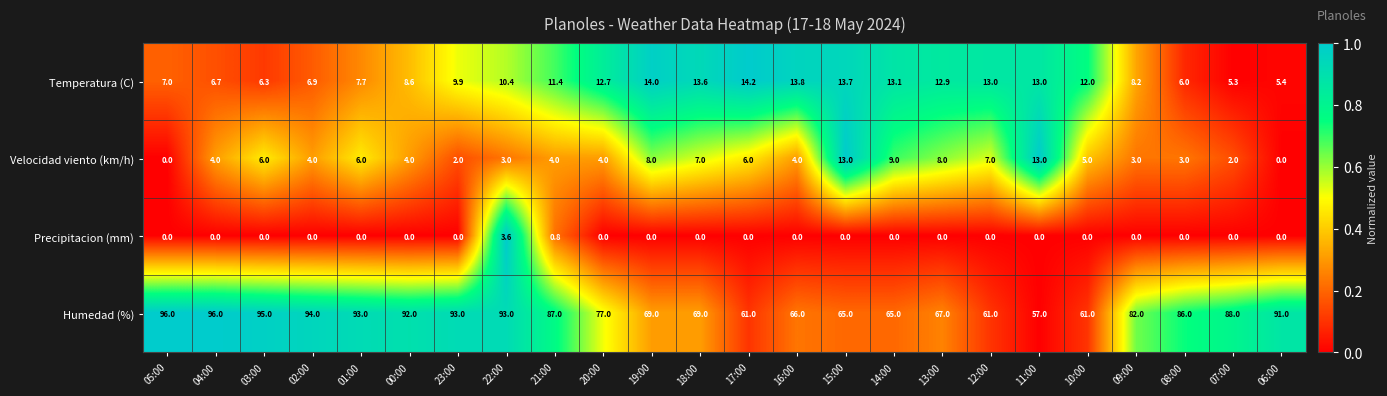

Is it true that Precipitacion (mm) equals 0.0 at 12:00?

True